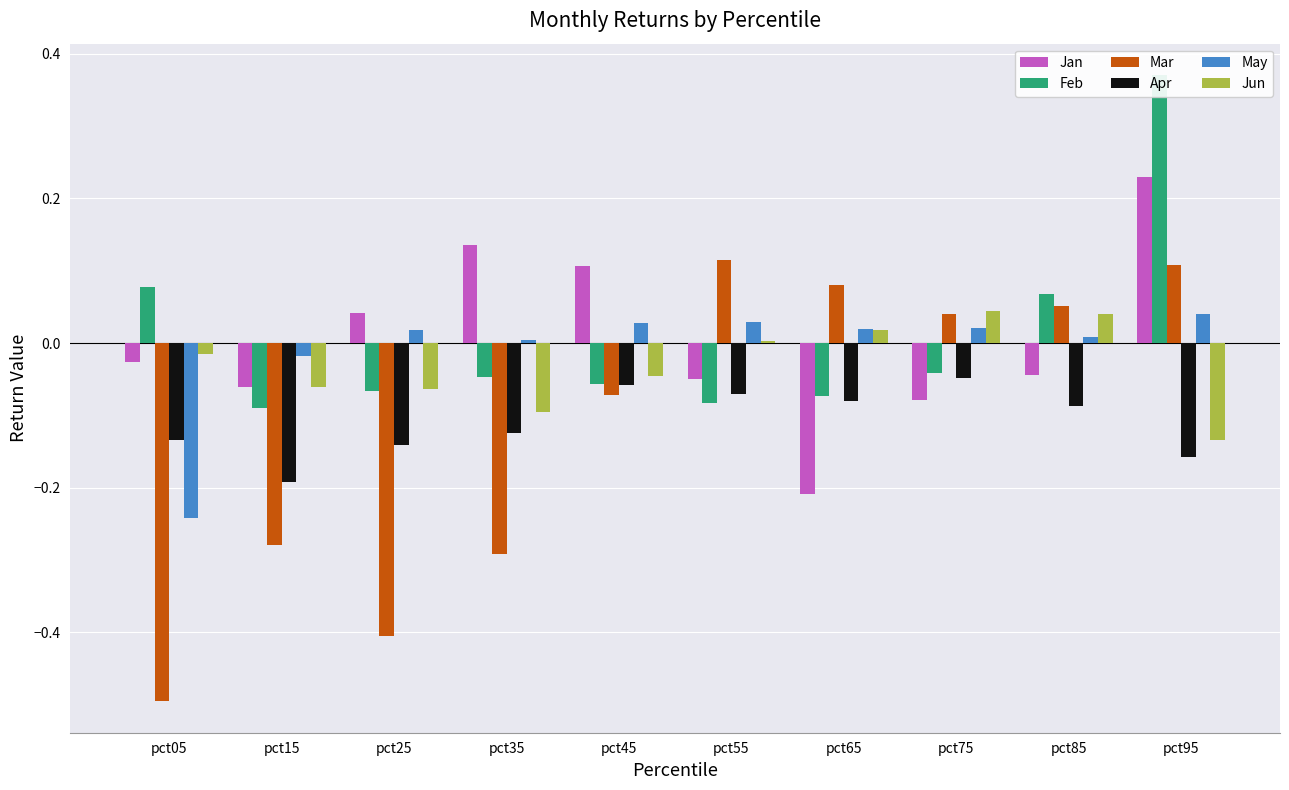

Between pct55 and pct35, which is larger?

pct35